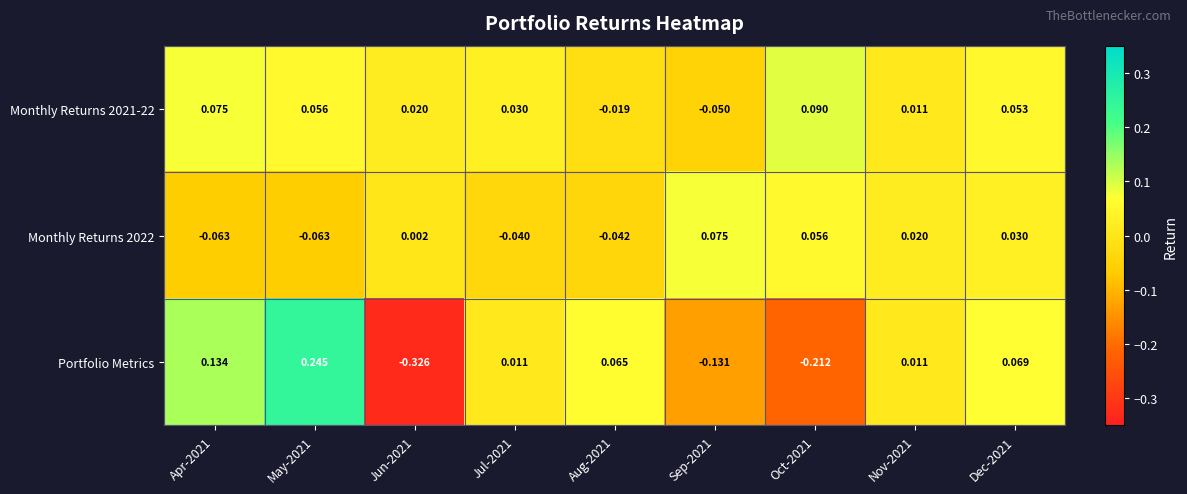

Which series changed the most between May-2021 and Sep-2021?

Portfolio Metrics